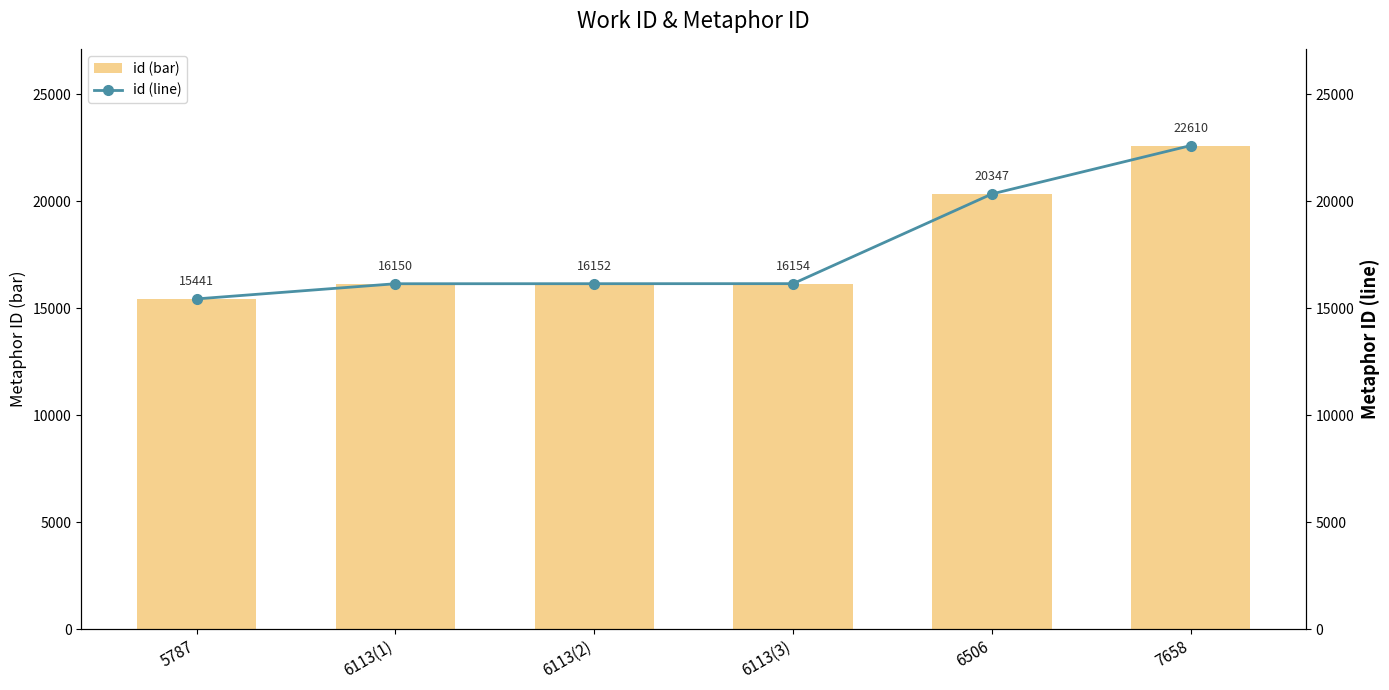

What is the minimum value shown in the chart?

15441